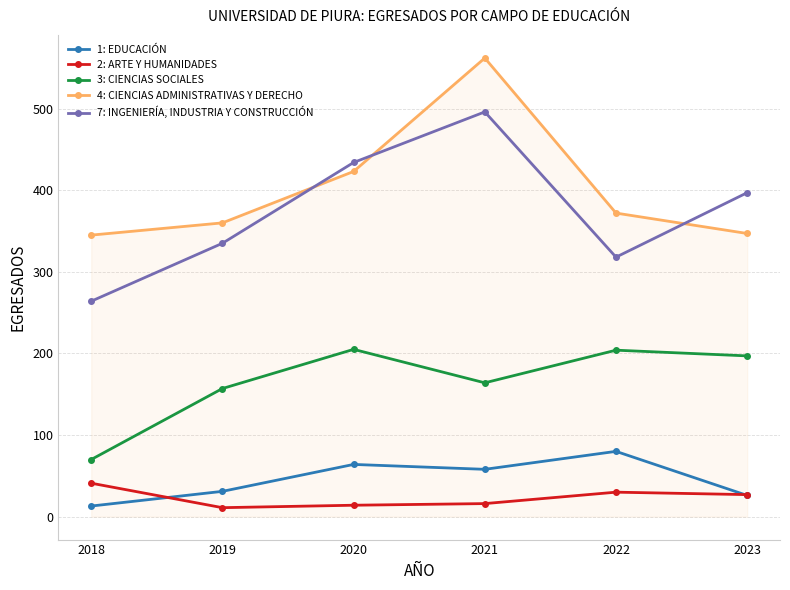

Which series has the widest spread of values?

7: INGENIERÍA, INDUSTRIA Y CONSTRUCCIÓN